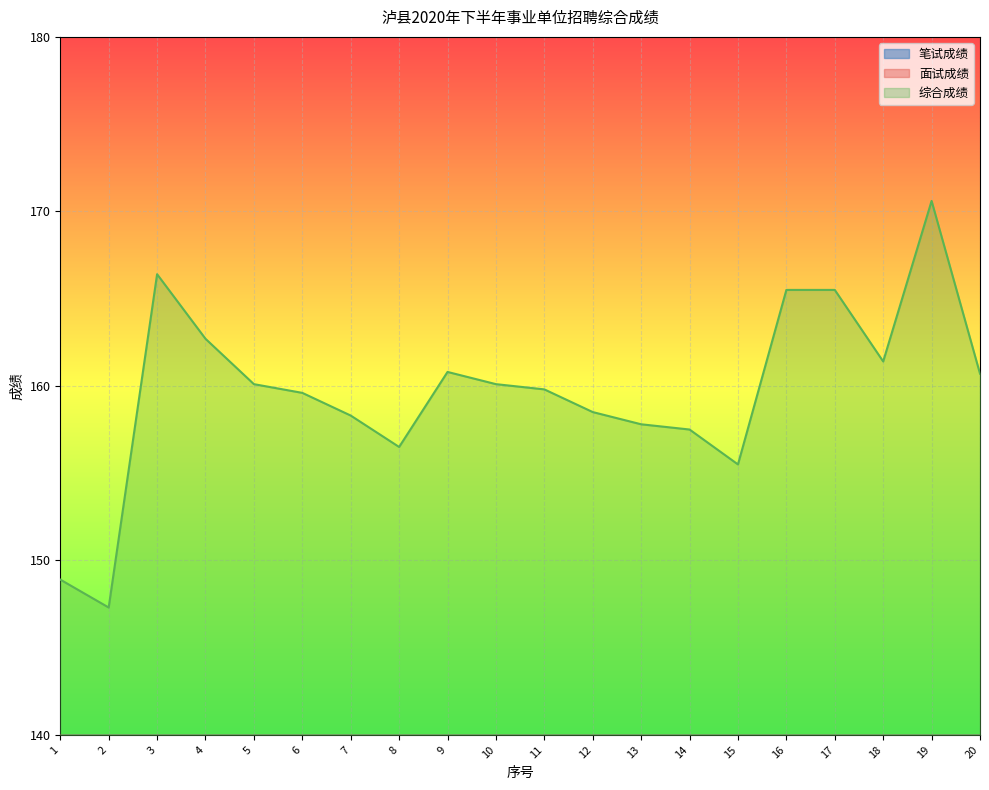

Reading left to right, what are all the values shown in this chart?

笔试成绩: 65.5	64.5	78.0	76.5	75.5	74.5	75.0	73.5	75.0	72.5	73.0	75.0	72.5	73.5	72.5	80.5	77.5	76.5	83.0	79.5
面试成绩: 83.4	82.8	88.4	86.2	84.6	85.1	83.3	83.0	85.8	87.6	86.8	83.5	85.3	84.0	83.0	85.0	88.0	84.9	87.6	81.2
综合成绩: 148.9	147.3	166.4	162.7	160.1	159.6	158.3	156.5	160.8	160.1	159.8	158.5	157.8	157.5	155.5	165.5	165.5	161.4	170.6	160.7